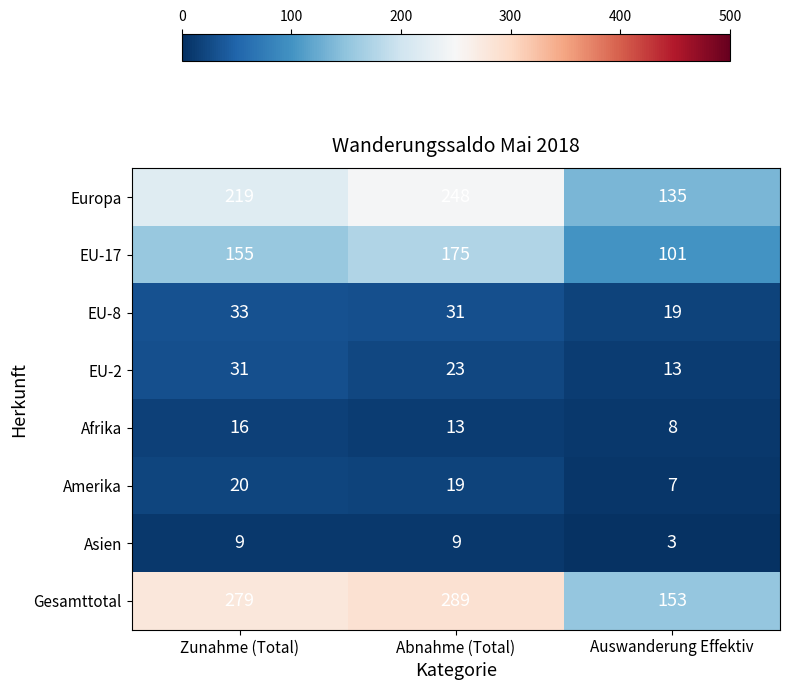

What is the average value of the Afrika series?

12